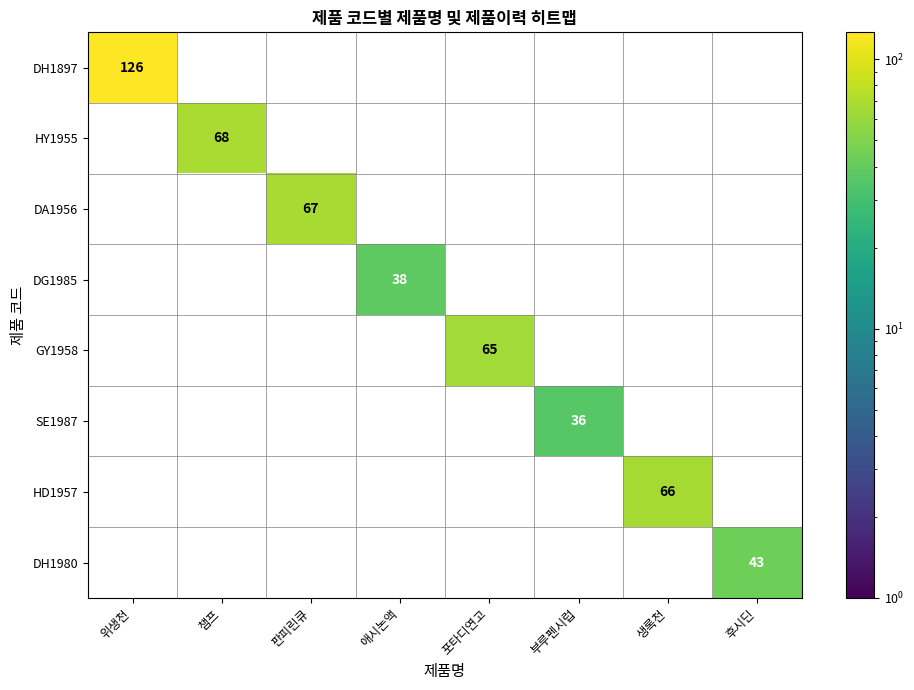

The DG1985 series shows 38 at 애시논액. True or false?

True